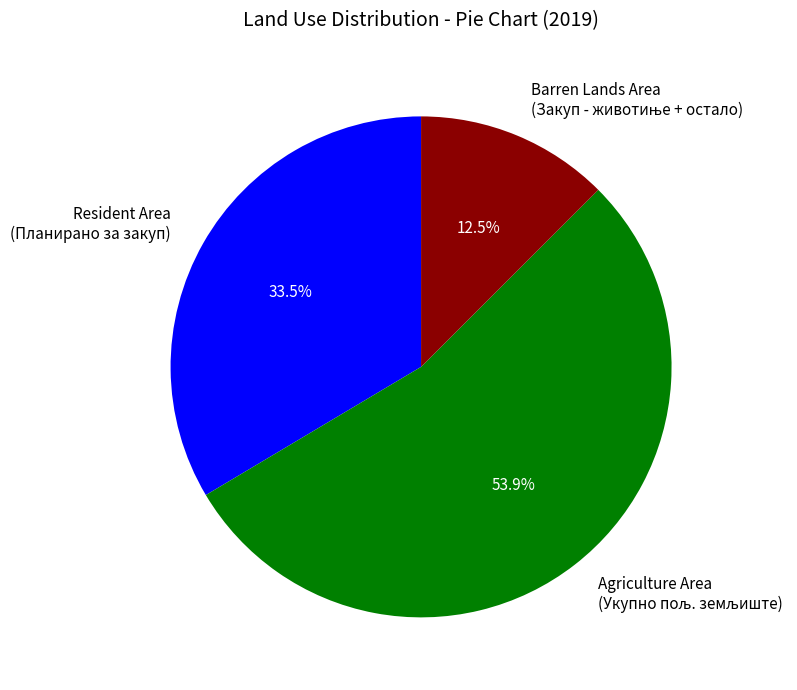

Does any single category account for the majority?

Yes